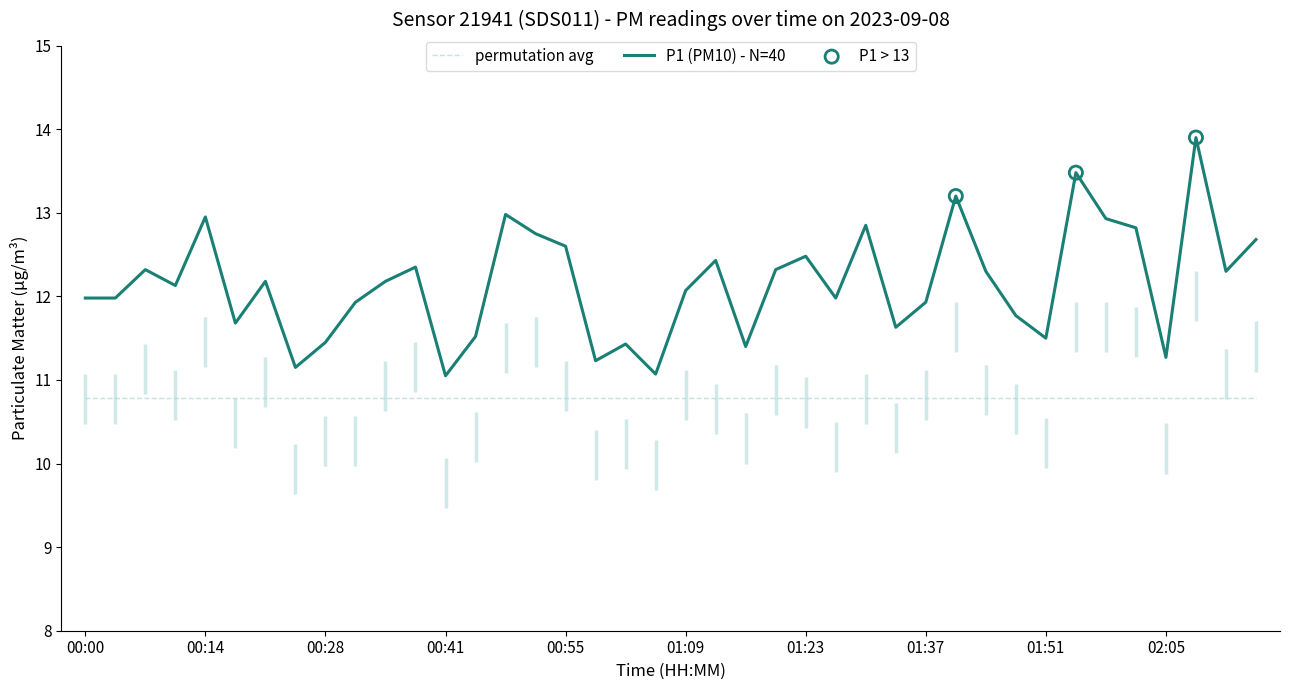

True or false: P1 (PM10) - N=40 and permutation avg cross at least once.

False